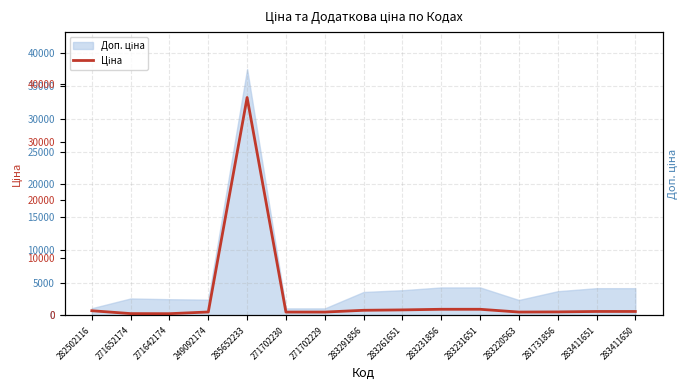

Approximately how many times larger is the value at 283261651 compared to 271702229?

1.6